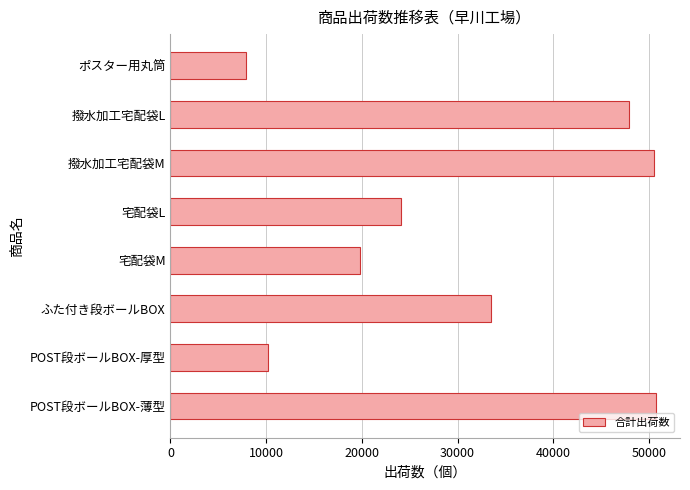

What is the difference between the maximum and minimum values?

42800